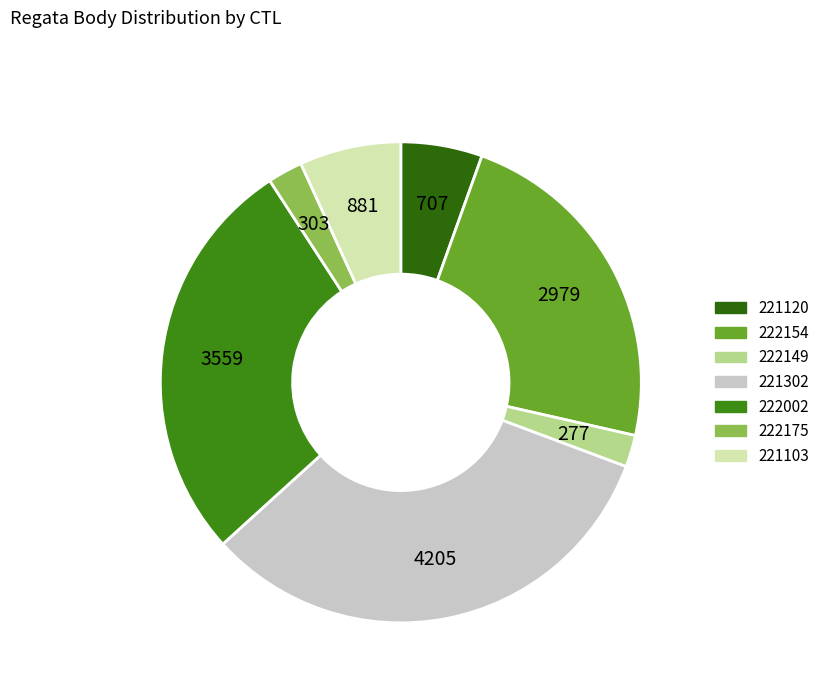

True or false: 222002 accounts for 17% of the total.

False